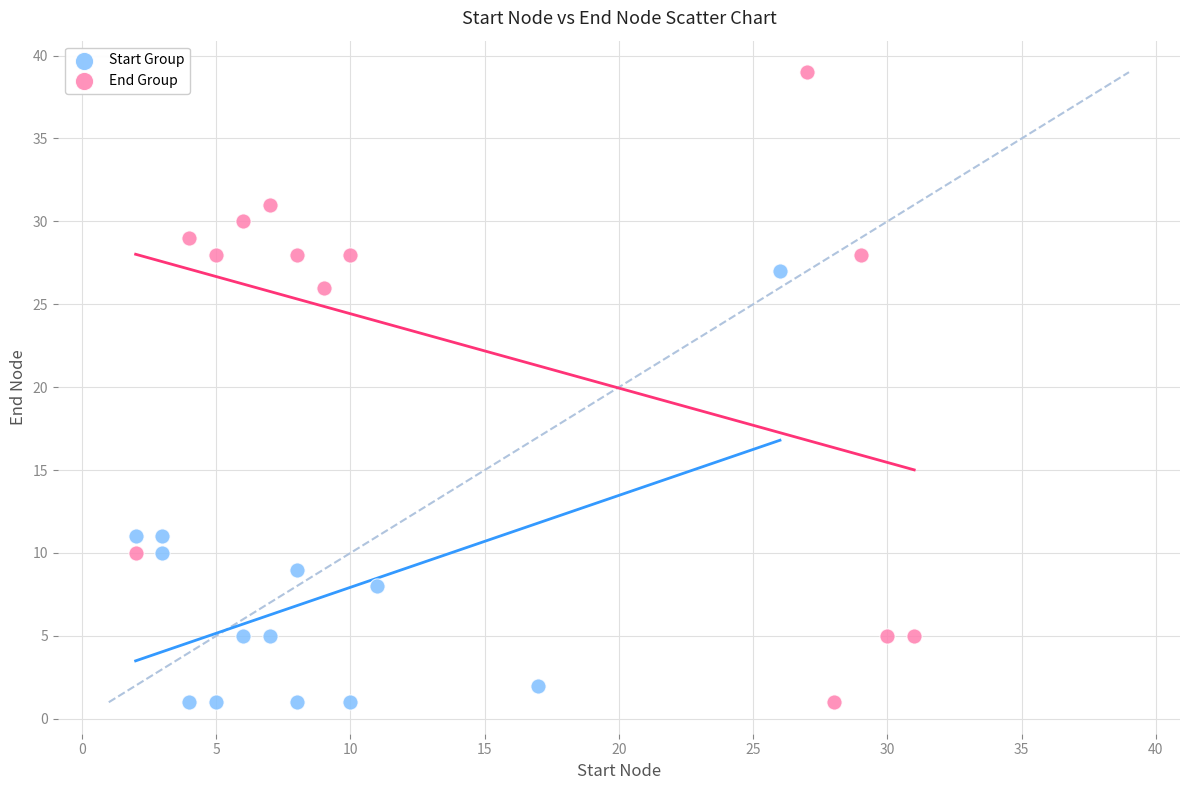

Which series has the largest Y range (max minus min)?

End Group